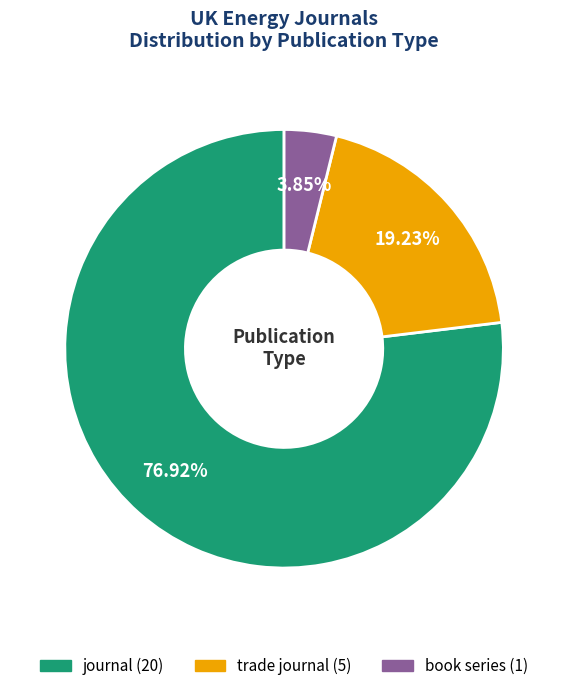

Is it true that journal is 77% of the pie?

True